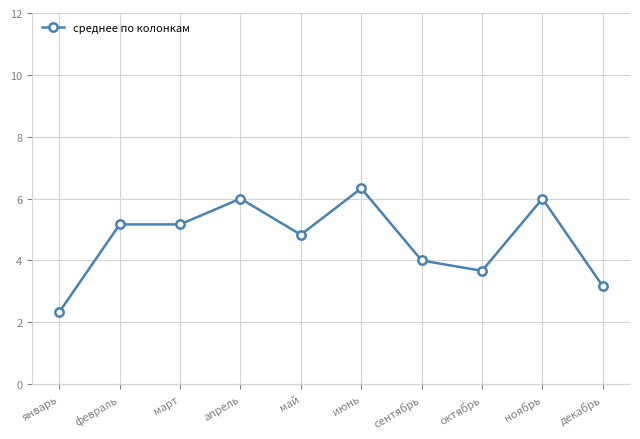

What is the label of the 5th point from the left?

май